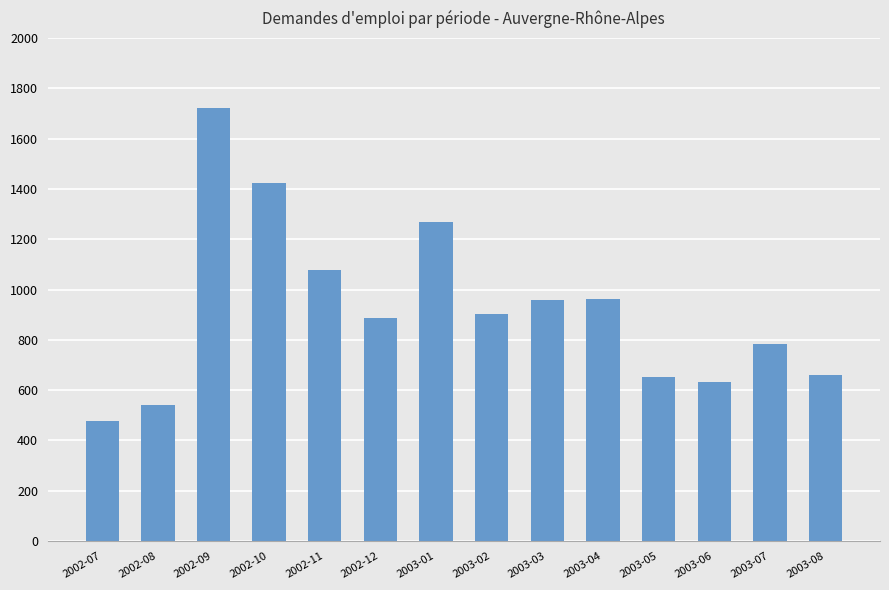

Which label corresponds to the smallest value in the chart?

2002-07